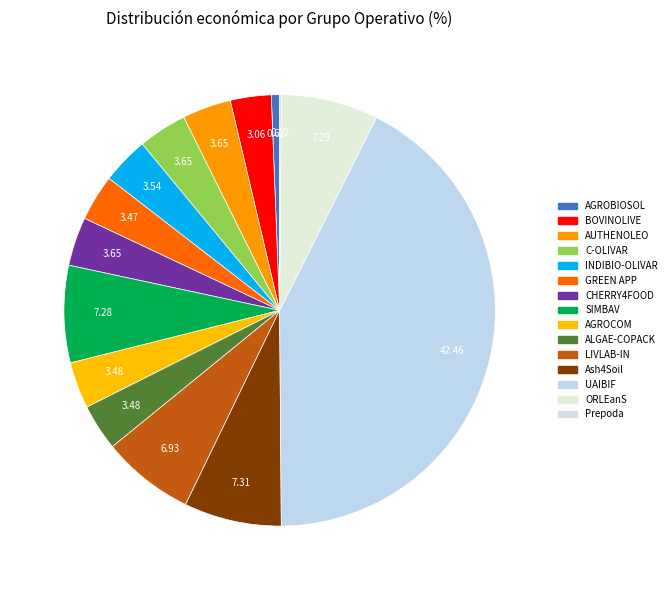

Combined, do LIVLAB-IN and ALGAE-COPACK account for over 50%?

No